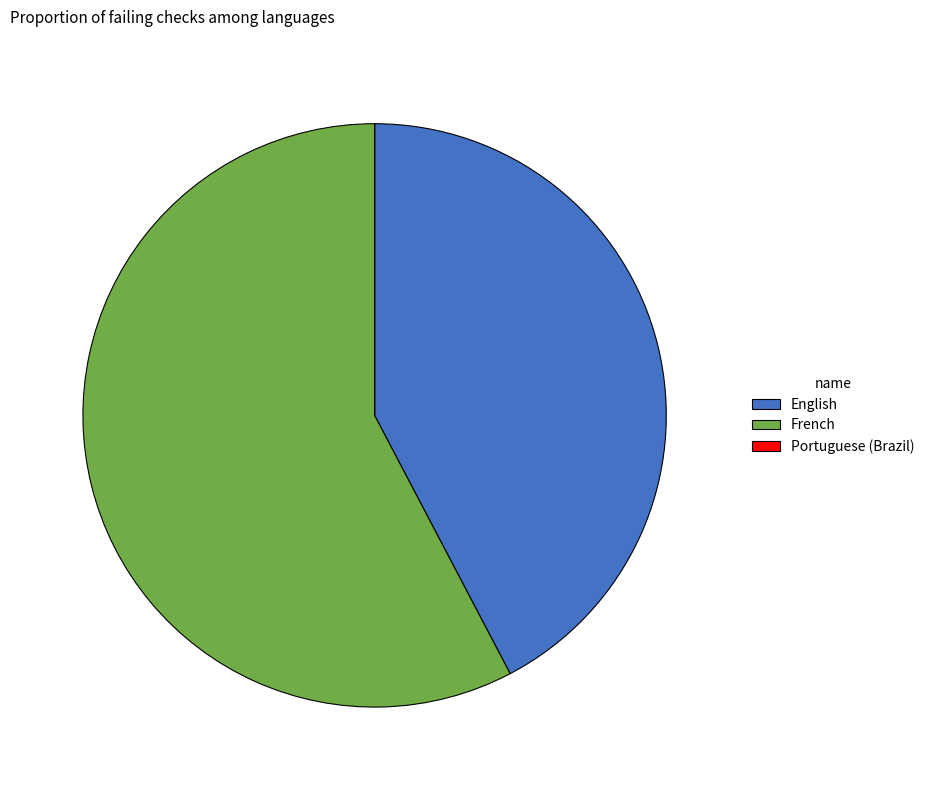

Approximately how many times larger is the value at French compared to English?

1.4